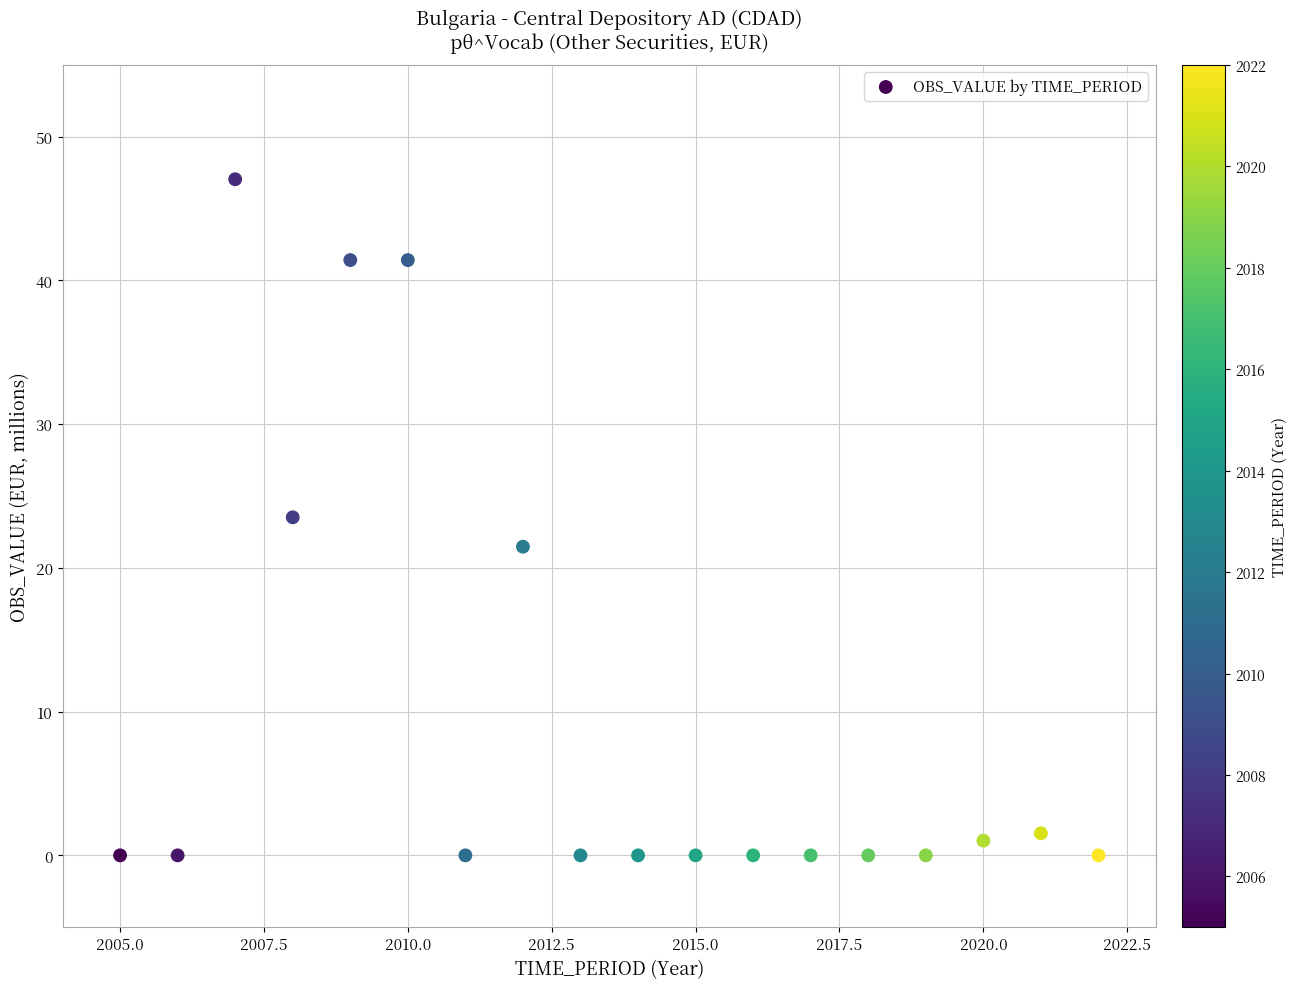

What is the range of X values (max minus min)?

17.0